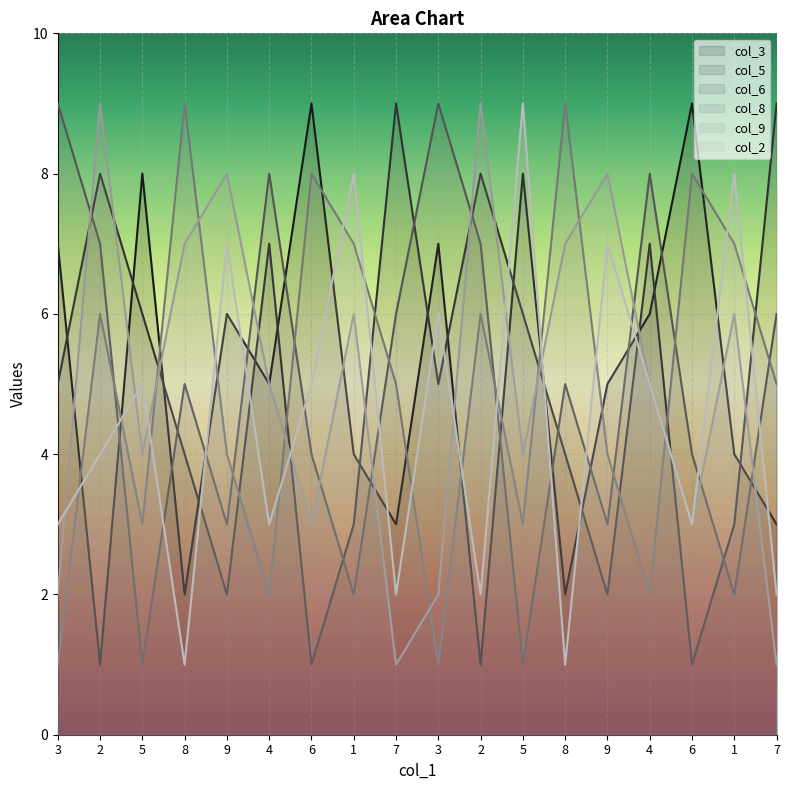

At which category does col_2 reach its first local peak?

5